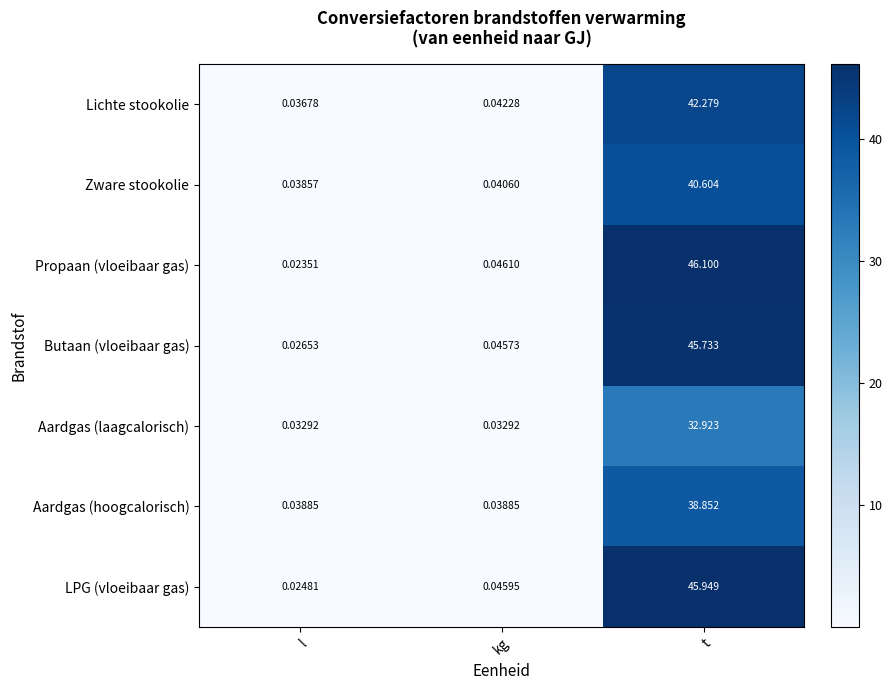

Which series has the largest total across all categories?

Propaan (vloeibaar gas)